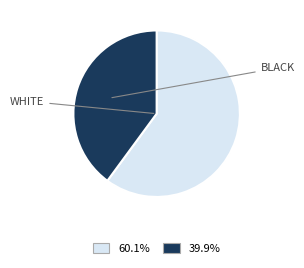

Does any single category account for the majority?

Yes